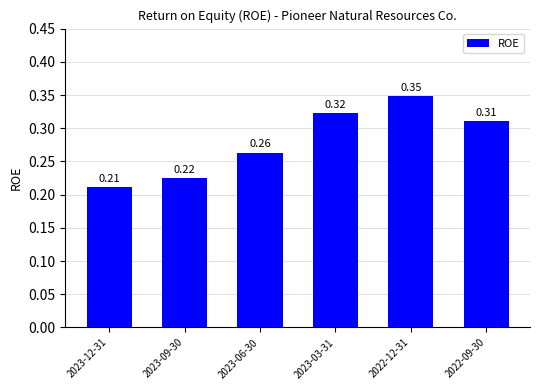

Rank the categories by value from highest to lowest.

2022-12-31, 2023-03-31, 2022-09-30, 2023-06-30, 2023-09-30, 2023-12-31